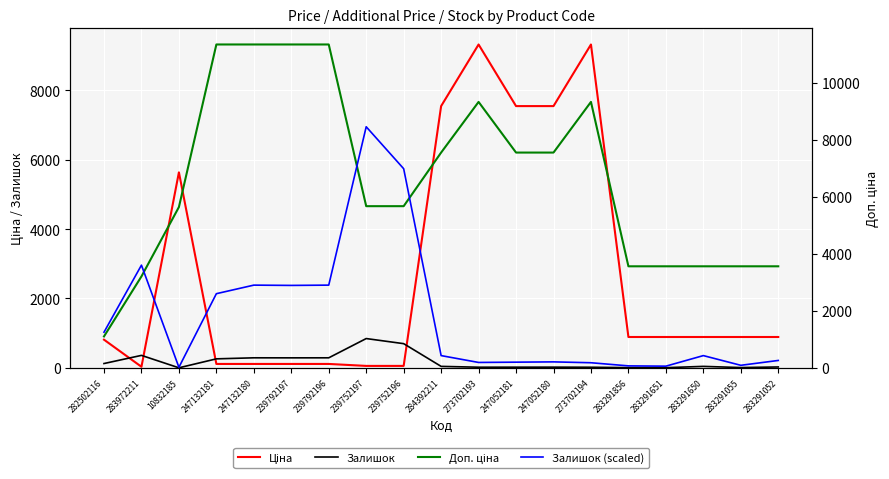

What is the label of the 9th point from the right?

273702193